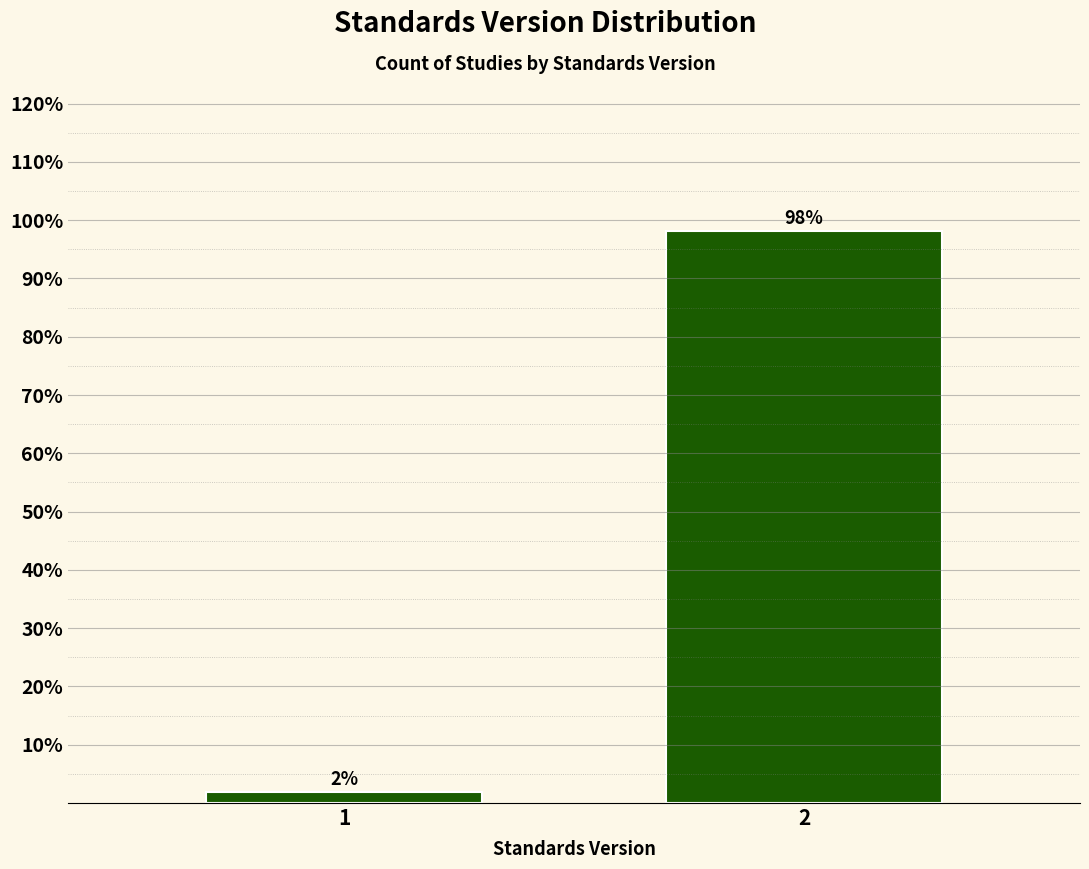

The value at 2 is 98.1. True or false?

True